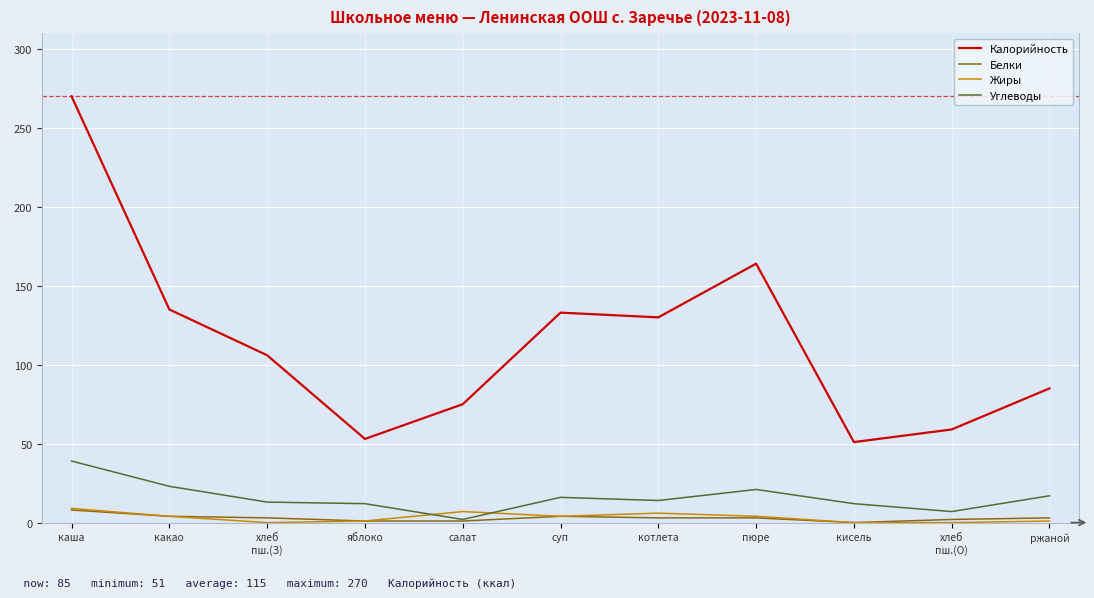

Which series has the widest spread of values?

Калорийность